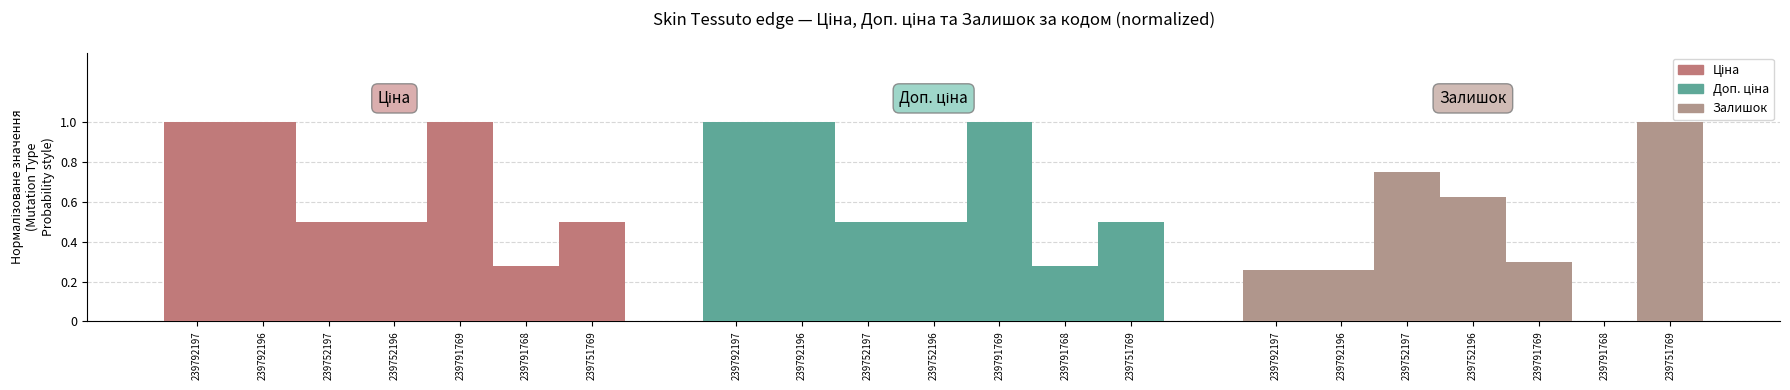

What is the maximum value shown in the chart?

1.0